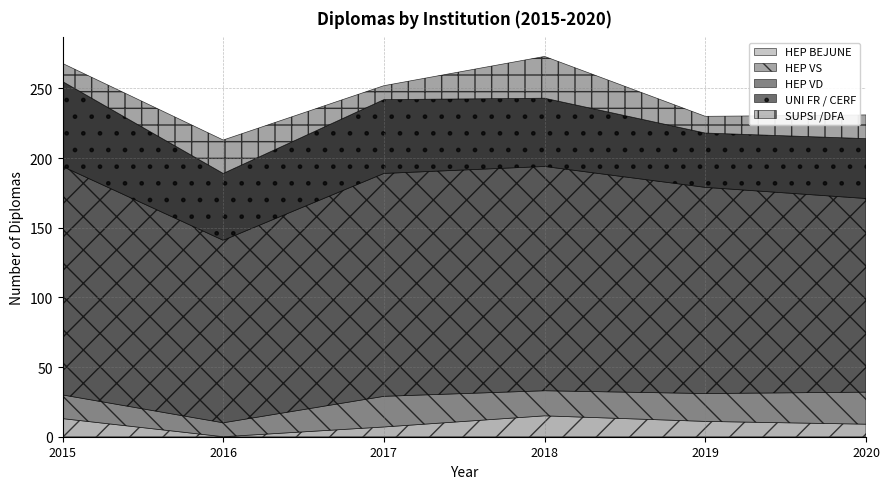

What are all the series names shown in the legend?

HEP BEJUNE, HEP VS, HEP VD, UNI FR / CERF, SUPSI /DFA